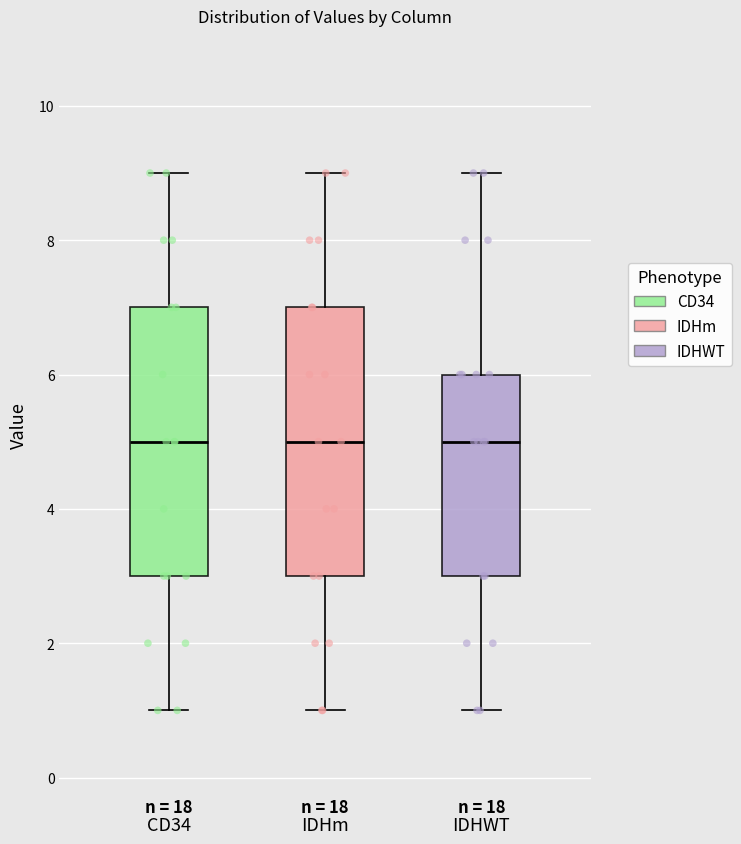

Reading left to right, transcribe this box plot: for each box, give where its median line is, the range the box spans, and where its two whiskers end, as read against the y-axis. The values are not printed on the chart, so give them approximately, as read against the axis.

CD34: median 5, box 3 to 7, whiskers 1 to 9
IDHm: median 5, box 3 to 7, whiskers 1 to 9
IDHWT: median 5, box 3 to 6, whiskers 1 to 9